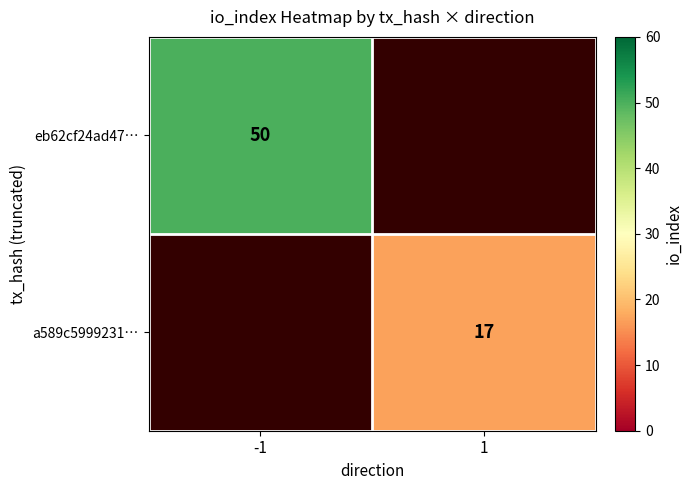

Is the value of eb62cf24ad47… at -1 greater than the value of a589c5999231… at 1?

Yes